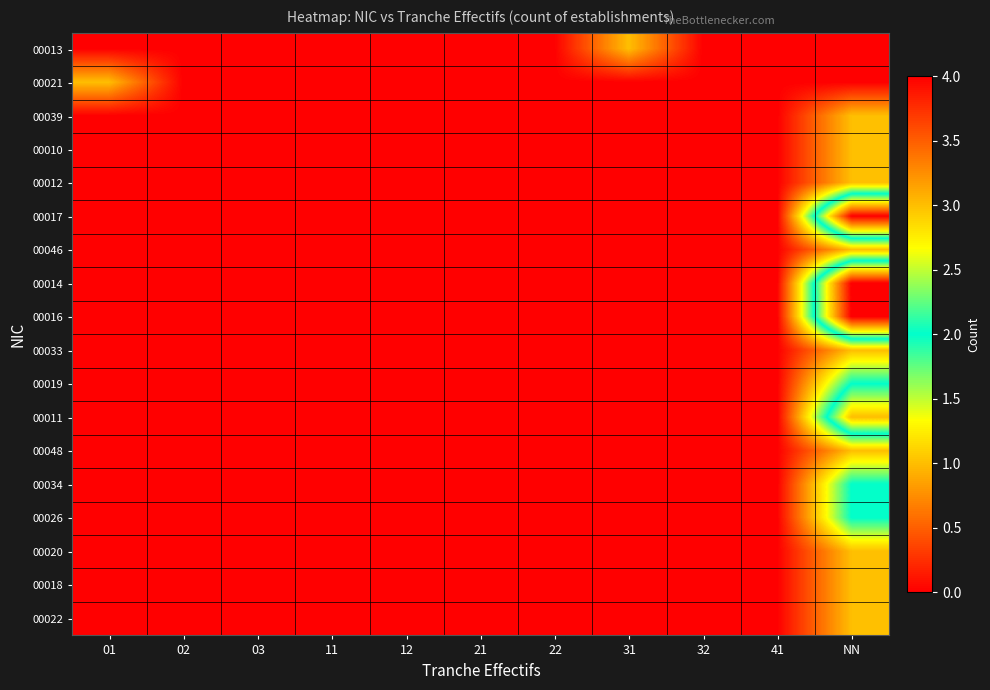

Reading right to left, extract all data points from this chart.

00013: NN=0	41=0	32=0	31=1	22=0	21=0	12=0	11=0	03=0	02=0	01=0
00021: NN=0	41=0	32=0	31=0	22=0	21=0	12=0	11=0	03=0	02=0	01=1
00039: NN=1	41=0	32=0	31=0	22=0	21=0	12=0	11=0	03=0	02=0	01=0
00010: NN=1	41=0	32=0	31=0	22=0	21=0	12=0	11=0	03=0	02=0	01=0
00012: NN=1	41=0	32=0	31=0	22=0	21=0	12=0	11=0	03=0	02=0	01=0
00017: NN=4	41=0	32=0	31=0	22=0	21=0	12=0	11=0	03=0	02=0	01=0
00046: NN=1	41=0	32=0	31=0	22=0	21=0	12=0	11=0	03=0	02=0	01=0
00014: NN=4	41=0	32=0	31=0	22=0	21=0	12=0	11=0	03=0	02=0	01=0
00016: NN=4	41=0	32=0	31=0	22=0	21=0	12=0	11=0	03=0	02=0	01=0
00033: NN=1	41=0	32=0	31=0	22=0	21=0	12=0	11=0	03=0	02=0	01=0
00019: NN=2	41=0	32=0	31=0	22=0	21=0	12=0	11=0	03=0	02=0	01=0
00011: NN=3	41=0	32=0	31=0	22=0	21=0	12=0	11=0	03=0	02=0	01=0
00048: NN=1	41=0	32=0	31=0	22=0	21=0	12=0	11=0	03=0	02=0	01=0
00034: NN=2	41=0	32=0	31=0	22=0	21=0	12=0	11=0	03=0	02=0	01=0
00026: NN=2	41=0	32=0	31=0	22=0	21=0	12=0	11=0	03=0	02=0	01=0
00020: NN=1	41=0	32=0	31=0	22=0	21=0	12=0	11=0	03=0	02=0	01=0
00018: NN=1	41=0	32=0	31=0	22=0	21=0	12=0	11=0	03=0	02=0	01=0
00022: NN=1	41=0	32=0	31=0	22=0	21=0	12=0	11=0	03=0	02=0	01=0